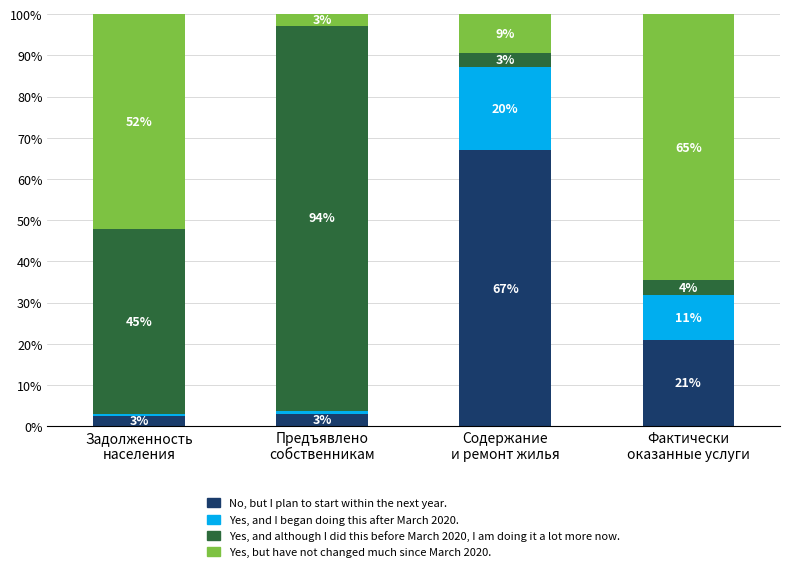

What is the maximum value for No, but I plan to start within the next year.?

67.0